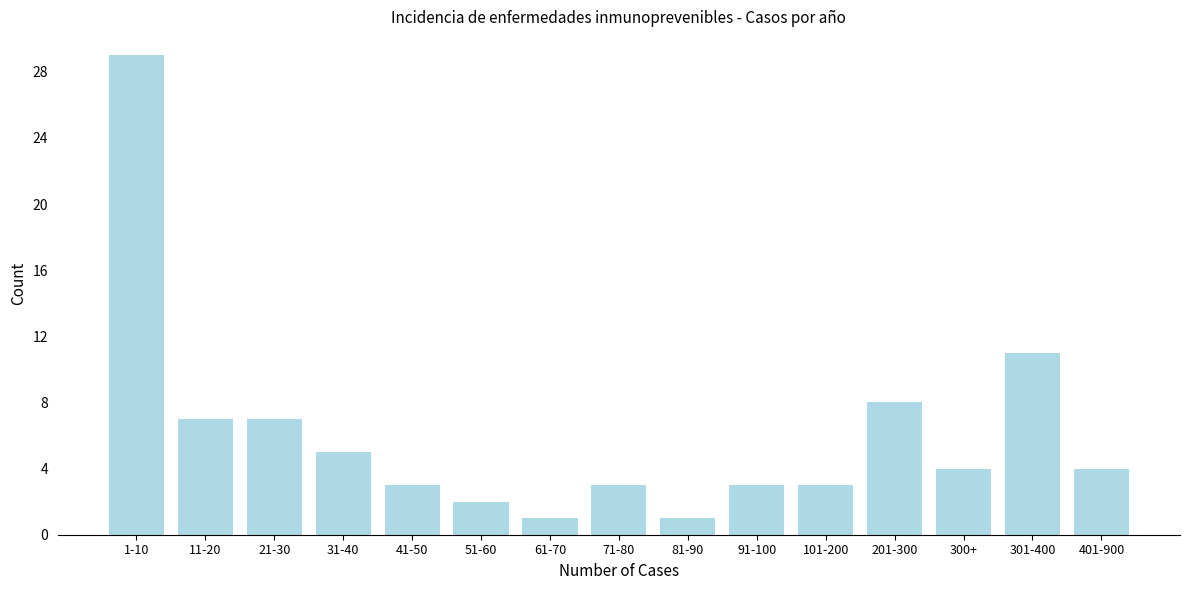

Reading right to left, list all the values displayed in this chart.

401-900=4	301-400=11	300+=4	201-300=8	101-200=3	91-100=3	81-90=1	71-80=3	61-70=1	51-60=2	41-50=3	31-40=5	21-30=7	11-20=7	1-10=29